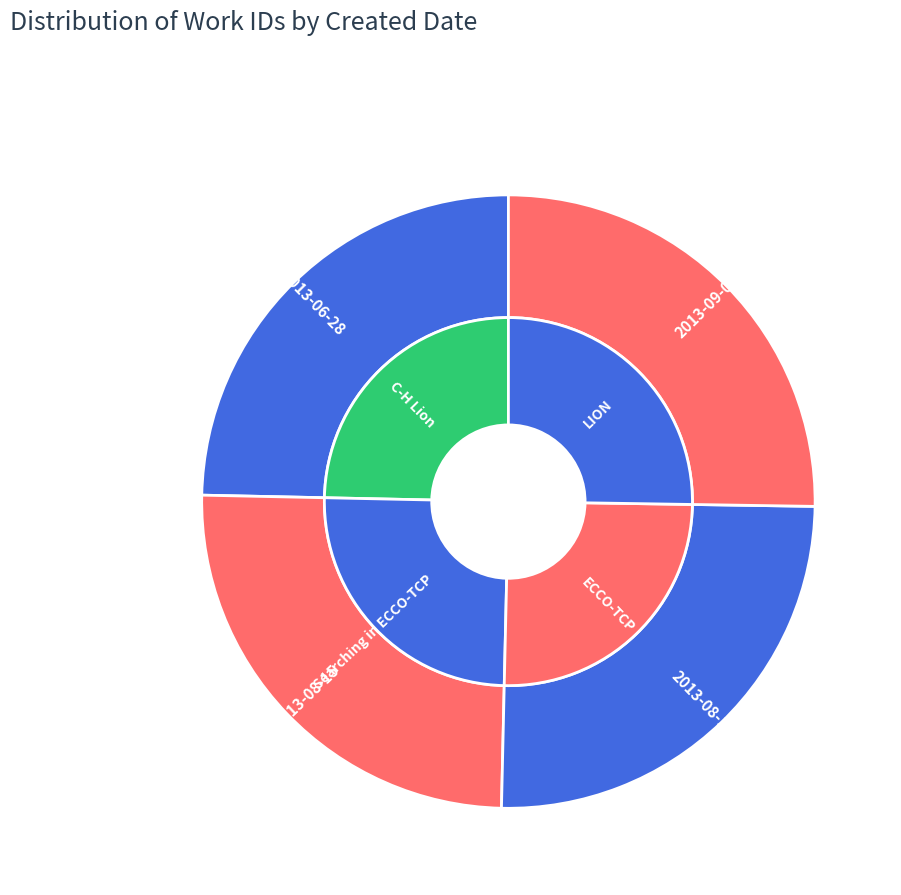

Which slice is the smallest?

2013-06-28